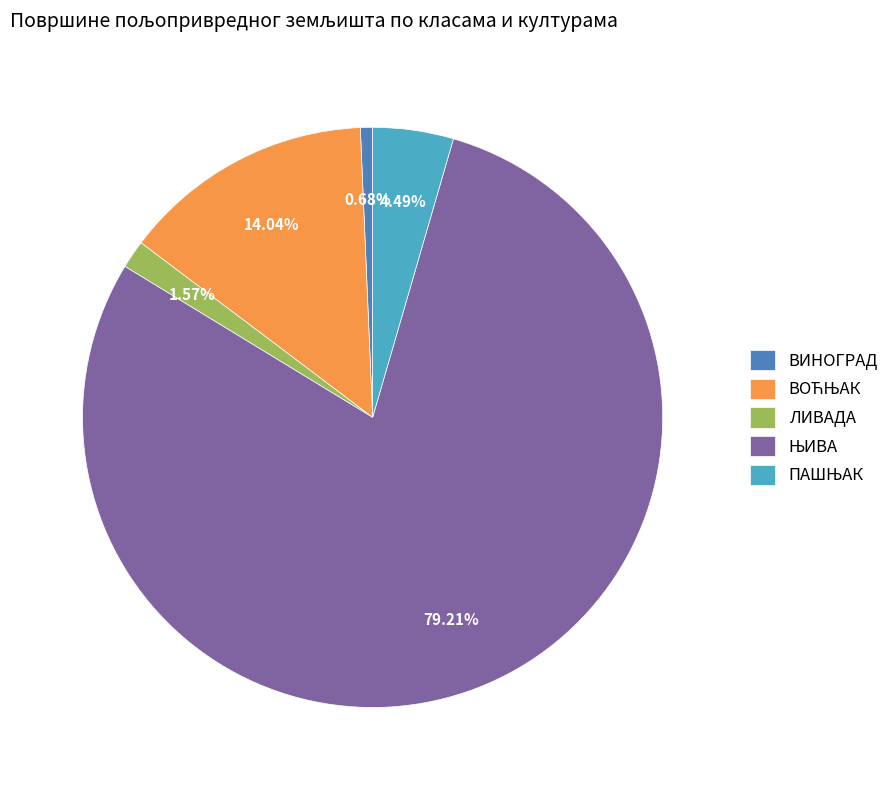

Does ВИНОГРАД account for over 50% of the chart?

No